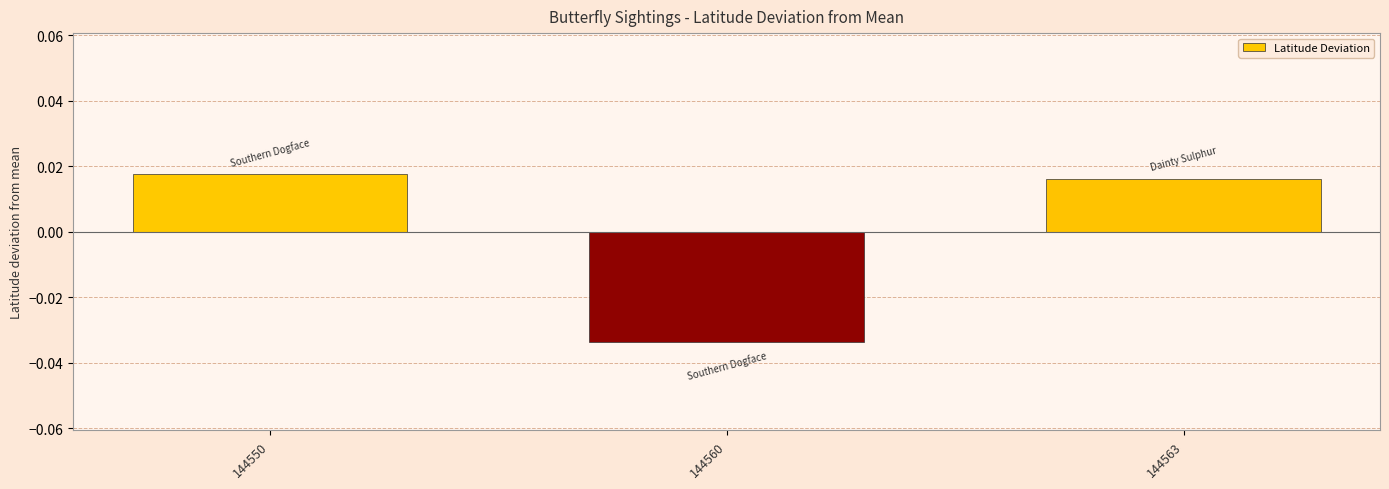

Count the number of categories in the chart.

3